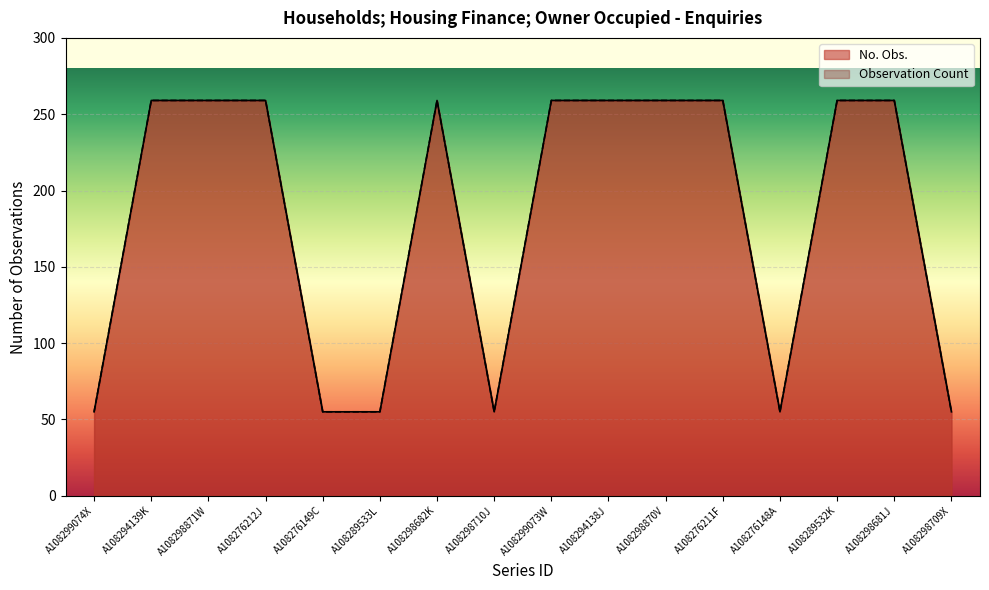

Where is No. Obs. nearest to the value 157?

A108299074X